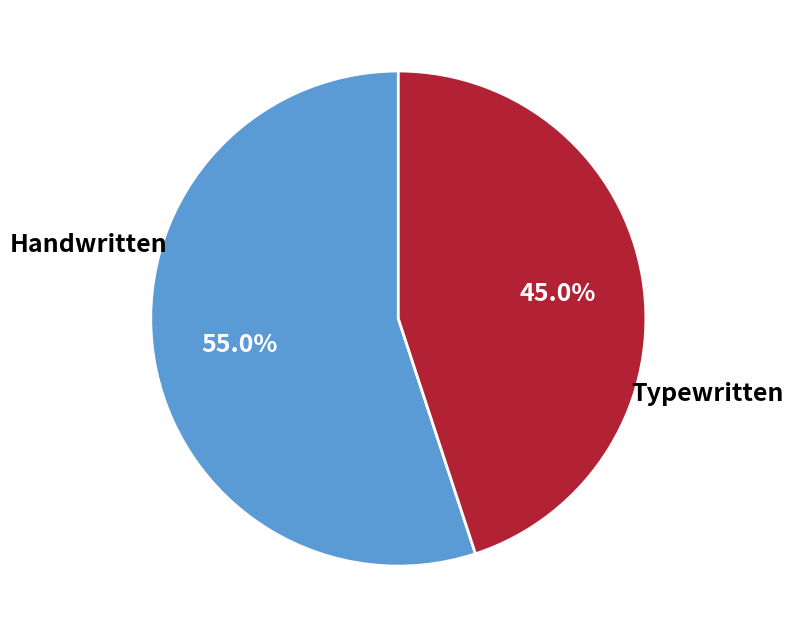

How many slices are in this pie chart?

2